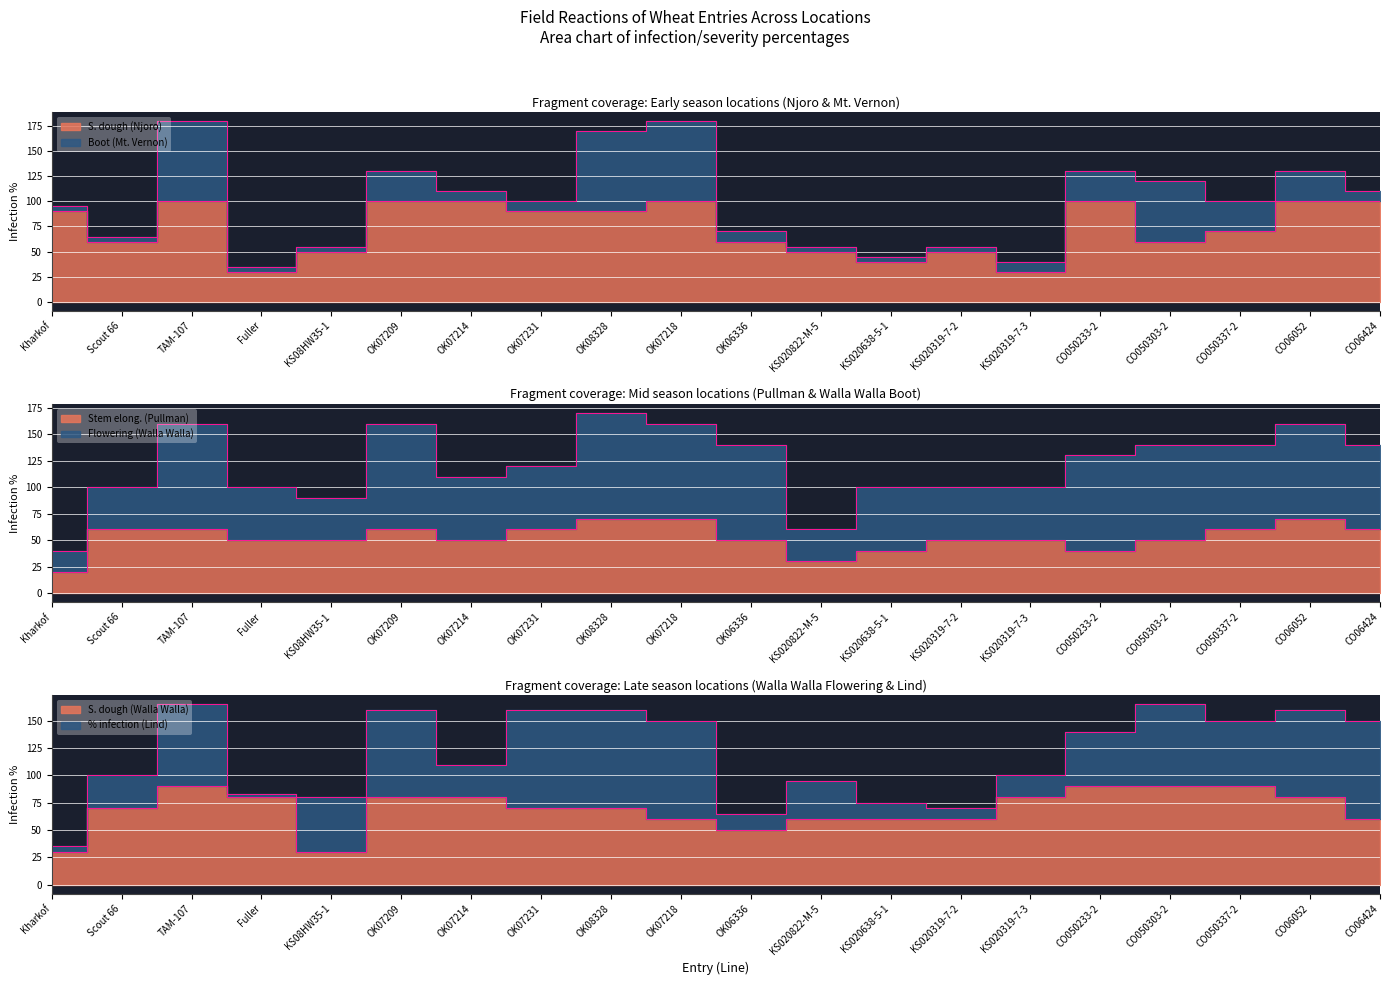

What is the label of the 15th point from the right?

OK07209